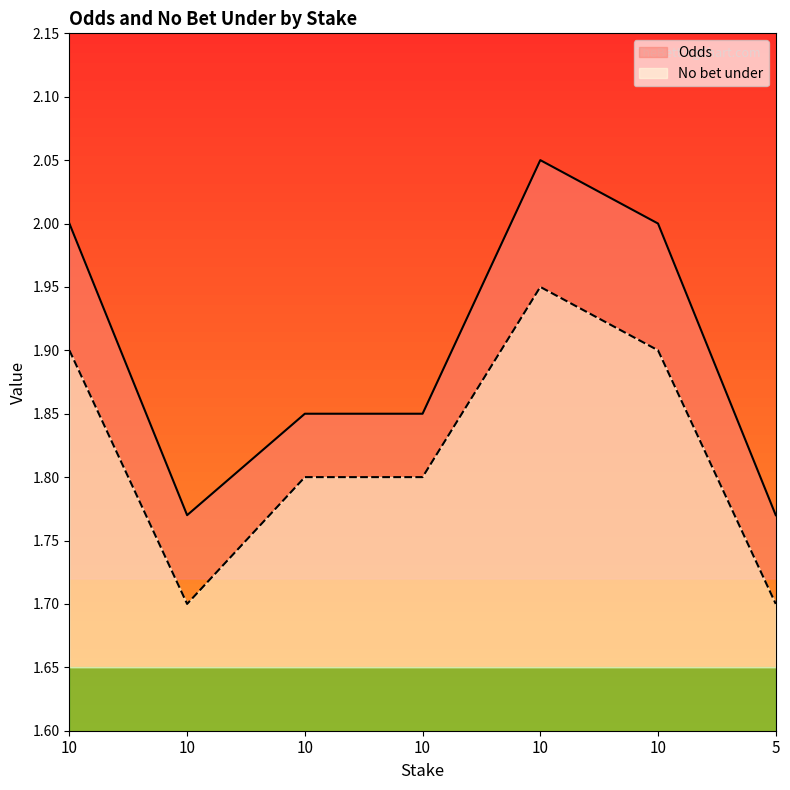

What are all the series names shown in the legend?

Odds, No bet under